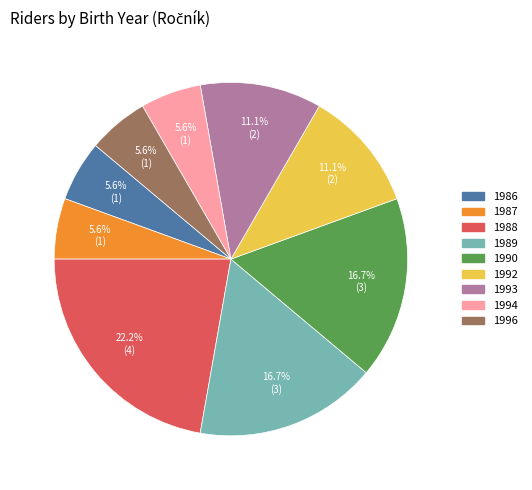

Which slice is the largest?

1988